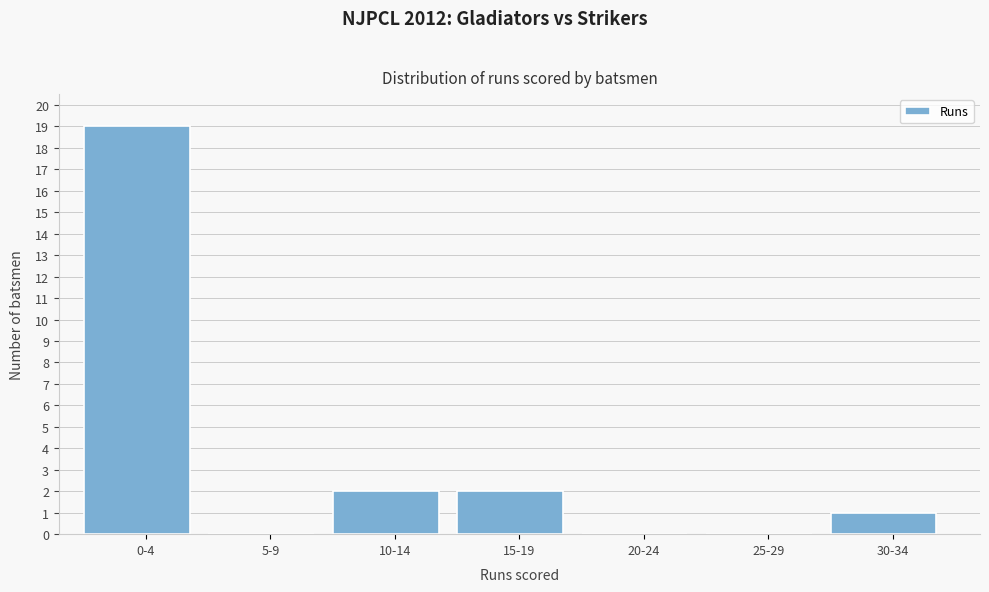

Reading right to left, extract all data points from this chart.

30-34=1	25-29=0	20-24=0	15-19=2	10-14=2	5-9=0	0-4=19